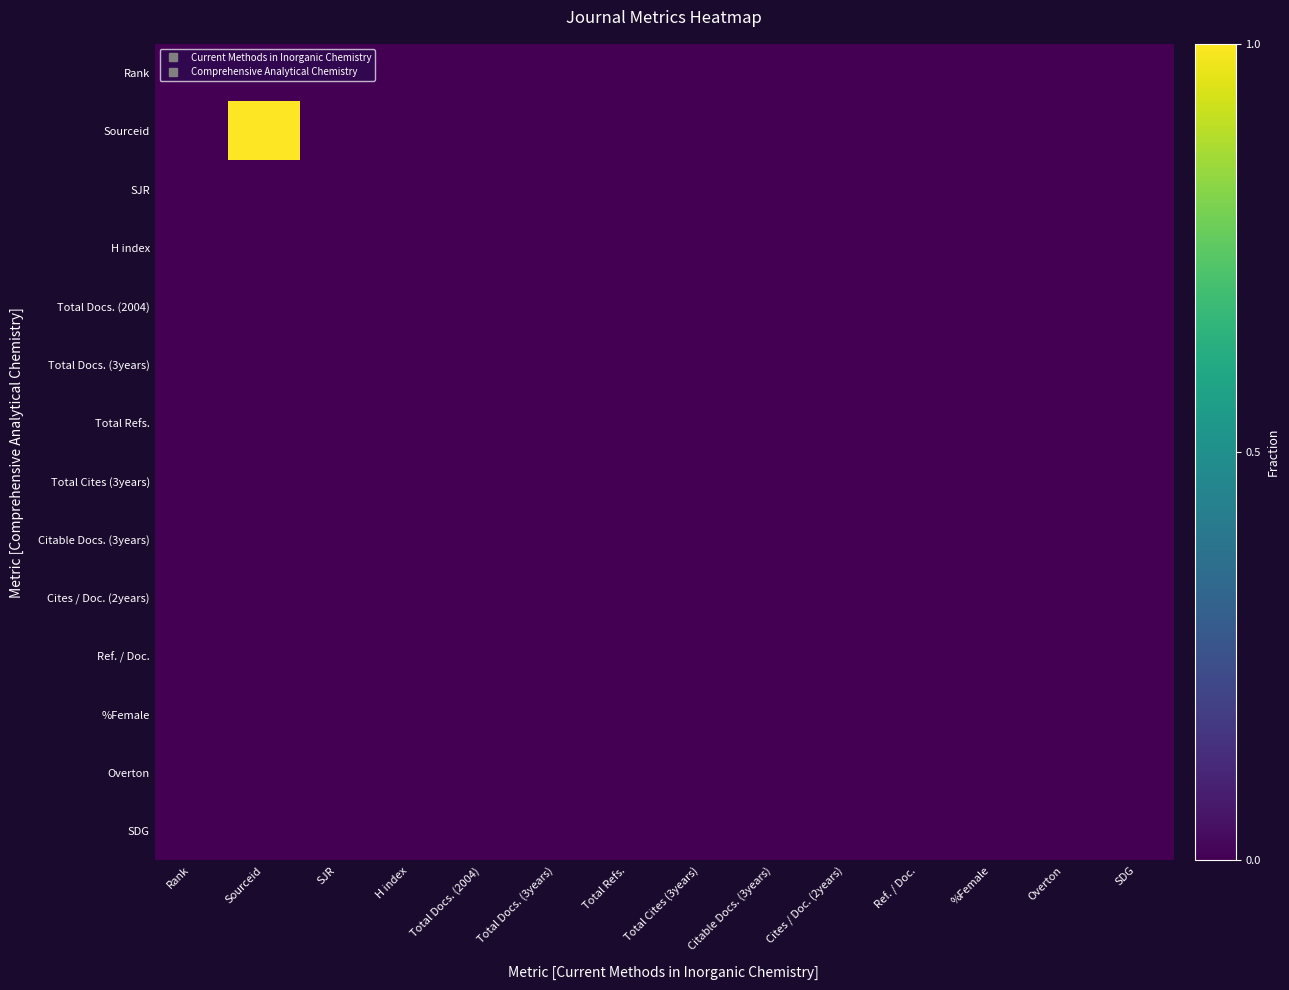

Rank the series by their maximum value, from highest to lowest.

Sourceid, Total Cites (3years), H index, Total Refs., Cites / Doc. (2years), Overton, Citable Docs. (3years), %Female, Total Docs. (2004), Total Docs. (3years), SDG, Ref. / Doc., Rank, SJR